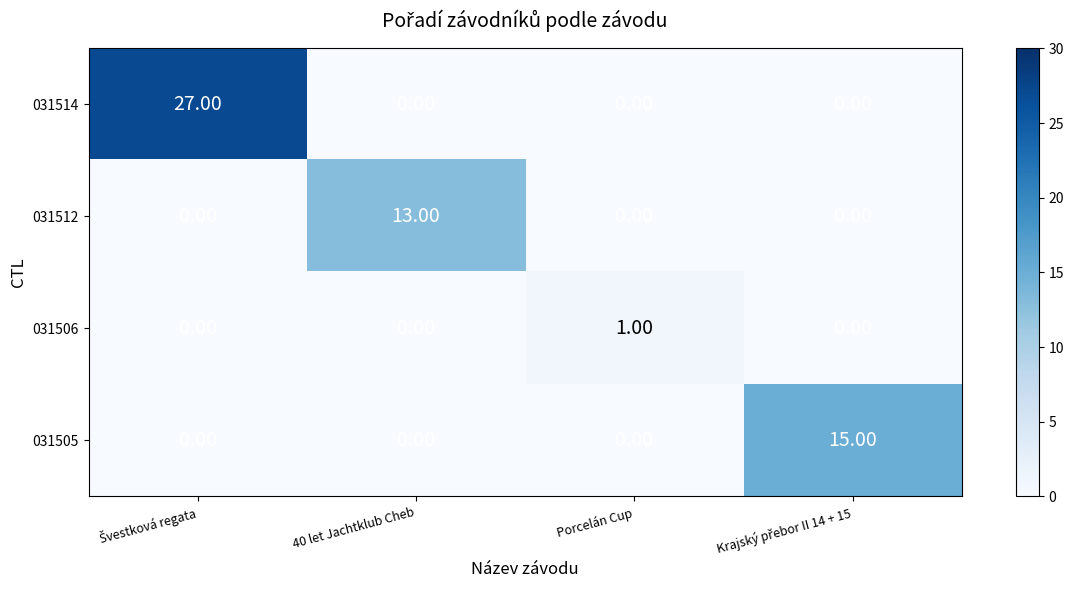

List the series in order of their peak value, lowest first.

031506, 031512, 031505, 031514